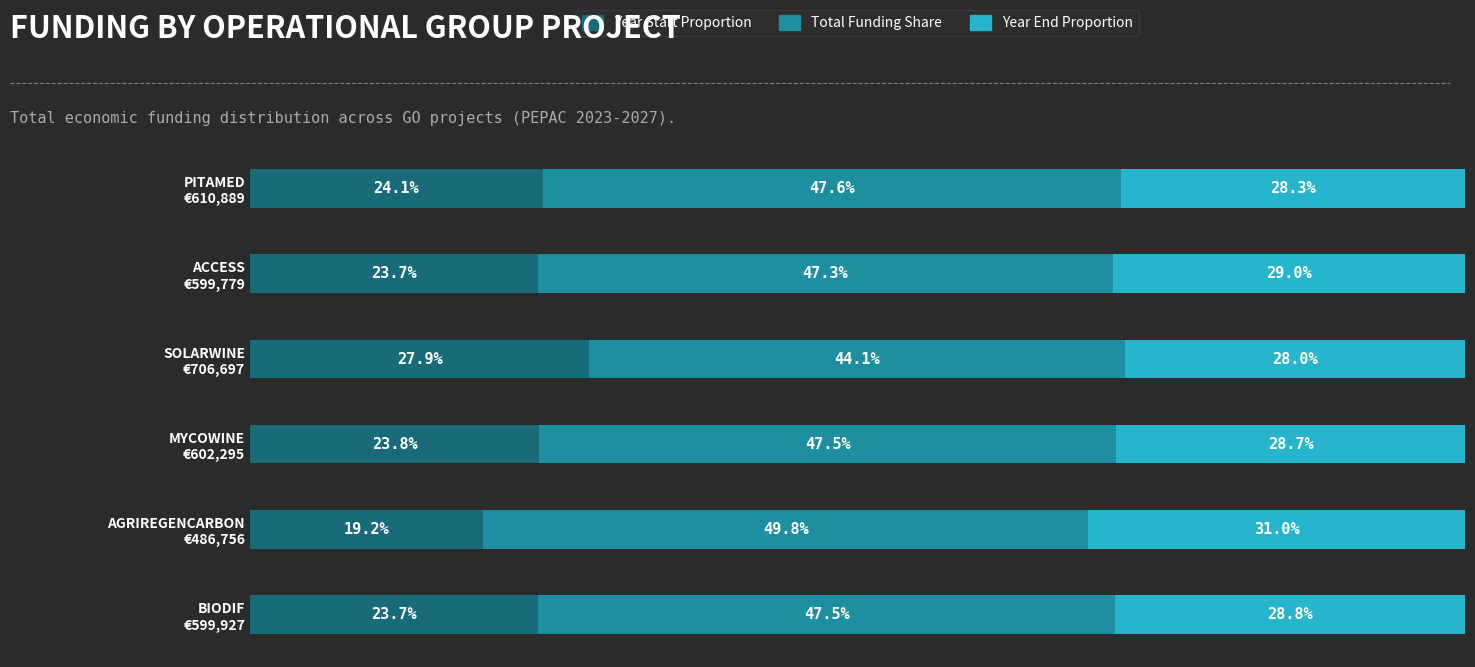

What are all the series names shown in the legend?

Year Start Proportion, Total Funding Share, Year End Proportion